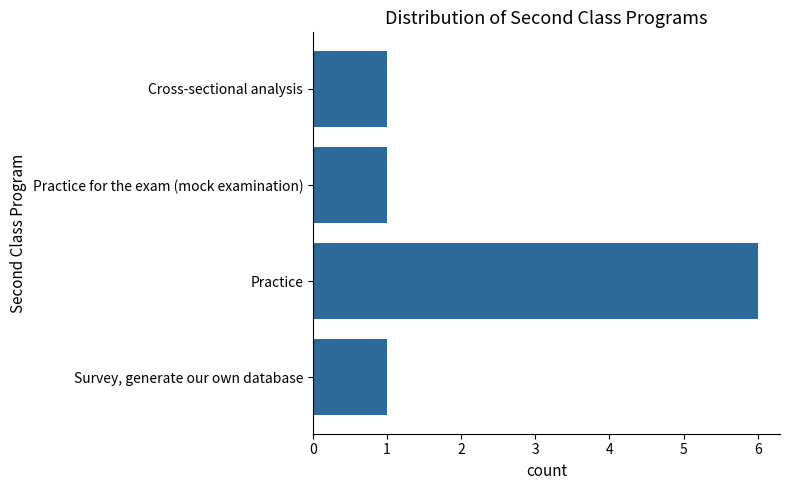

Reading bottom to top, extract all data points from this chart.

1	6	1	1